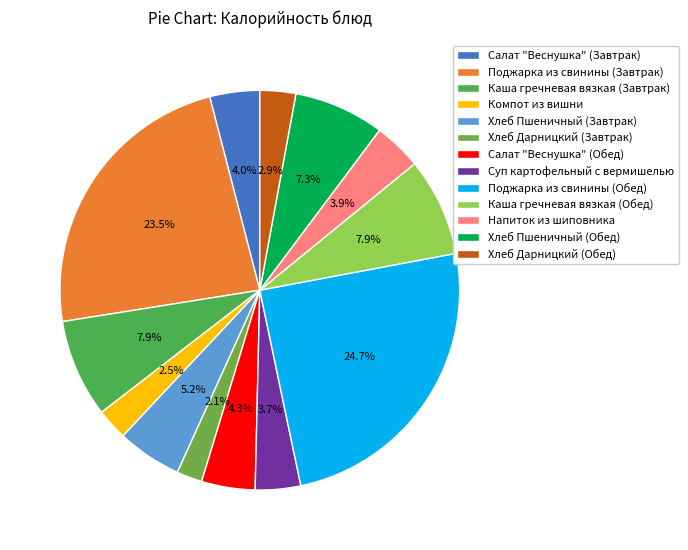

What is the largest slice in the pie chart?

Поджарка из свинины (Обед)